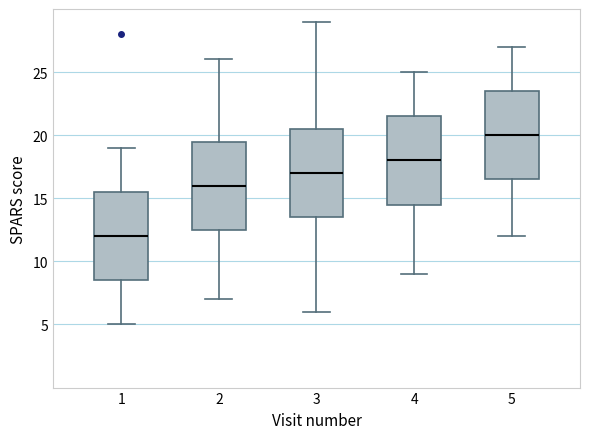

Reading left to right, read every box against the y-axis: the position of its median line, the range the box covers, and the ends of its whiskers. The values are not printed on the chart, so give them approximately, as read against the axis.

1: median 12.0, box 8.5 to 15.5, whiskers 5.0 to 19.0
2: median 16.0, box 12.5 to 19.5, whiskers 7.0 to 26.0
3: median 17.0, box 13.5 to 20.5, whiskers 6.0 to 29.0
4: median 18.0, box 14.5 to 21.5, whiskers 9.0 to 25.0
5: median 20.0, box 16.5 to 23.5, whiskers 12.0 to 27.0